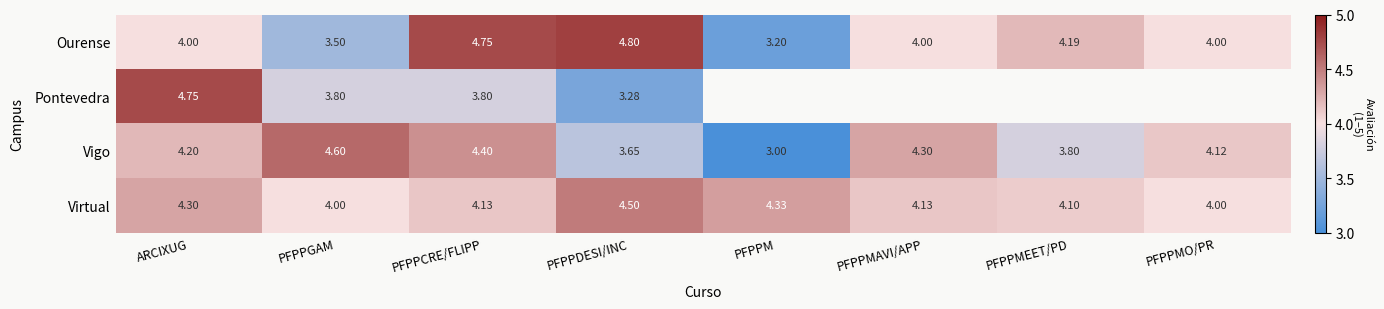

Between PFPPMAVI/APP and PFPPM, which is larger?

PFPPMAVI/APP